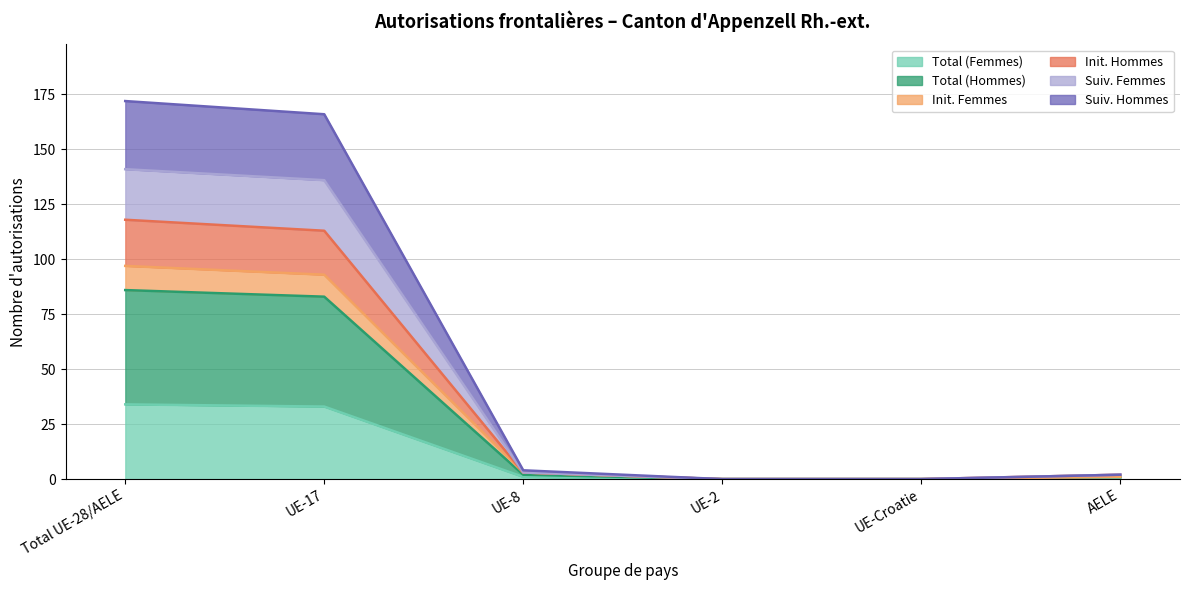

How many data points in Init. Femmes are above 3?

2